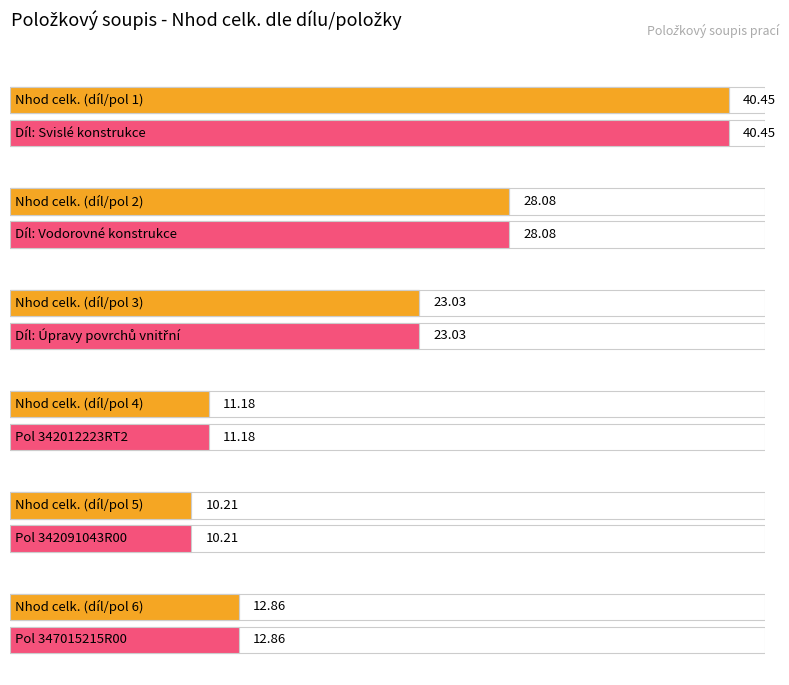

Where is the data nearest to the value 20?

Úpravy povrchů vnitřní